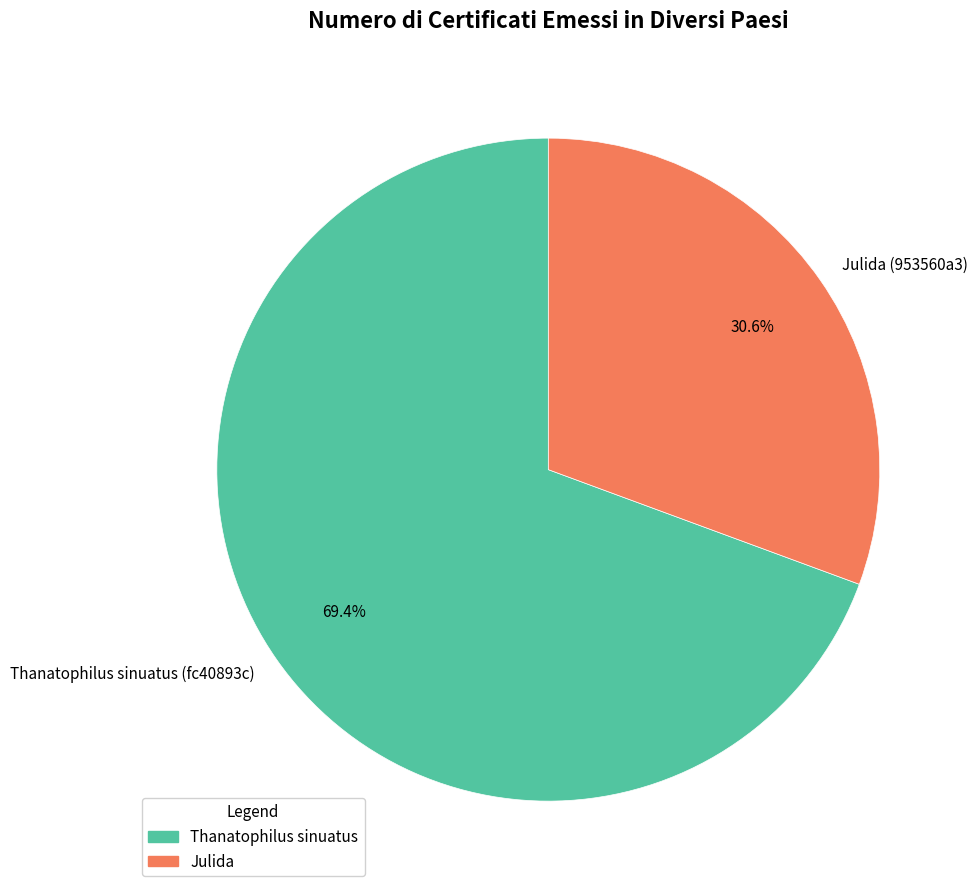

To the nearest percent, what is the difference between the Thanatophilus sinuatus (fc40893c) and Julida (953560a3) slice percentages?

39%